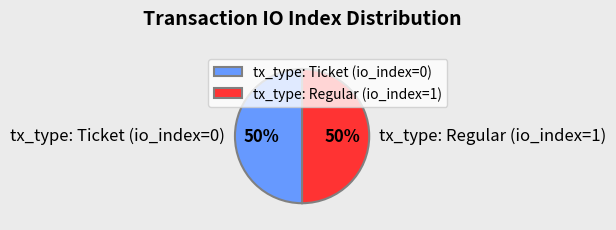

To the nearest percent, what is the combined percentage of tx_type: Regular (io_index=1) and tx_type: Ticket (io_index=0)?

100%